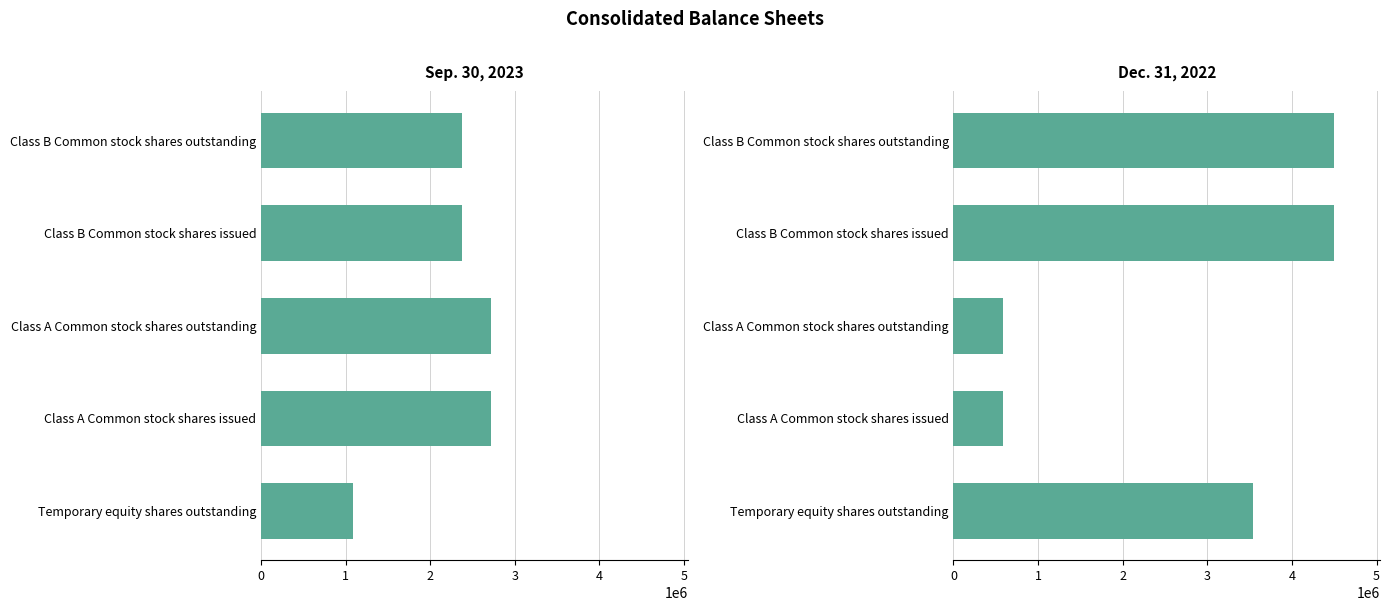

What is the lowest value of the Sep. 30, 2023 series?

1090718